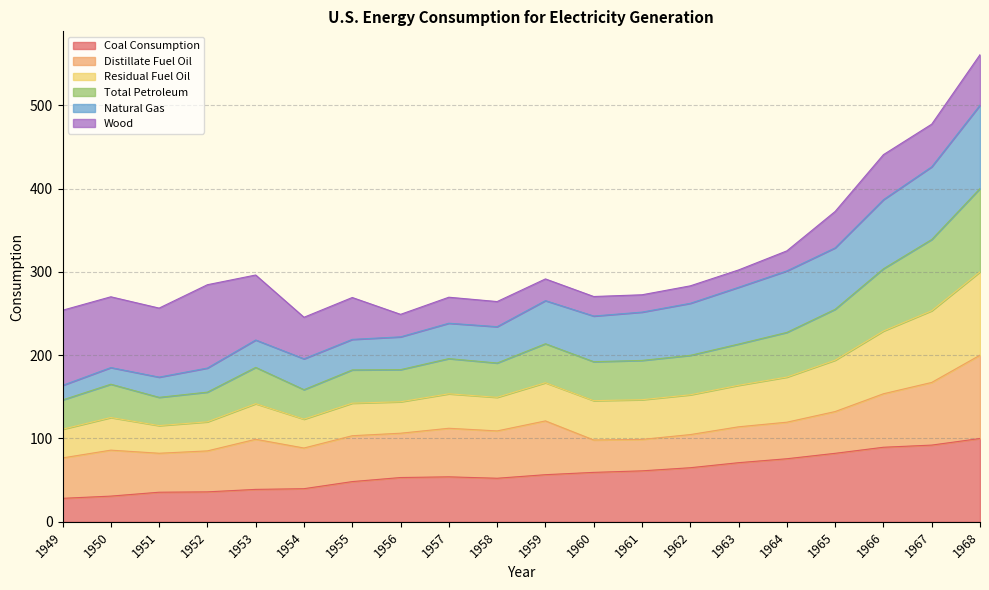

True or false: Total Petroleum and Residual Fuel Oil intersect in this chart.

False